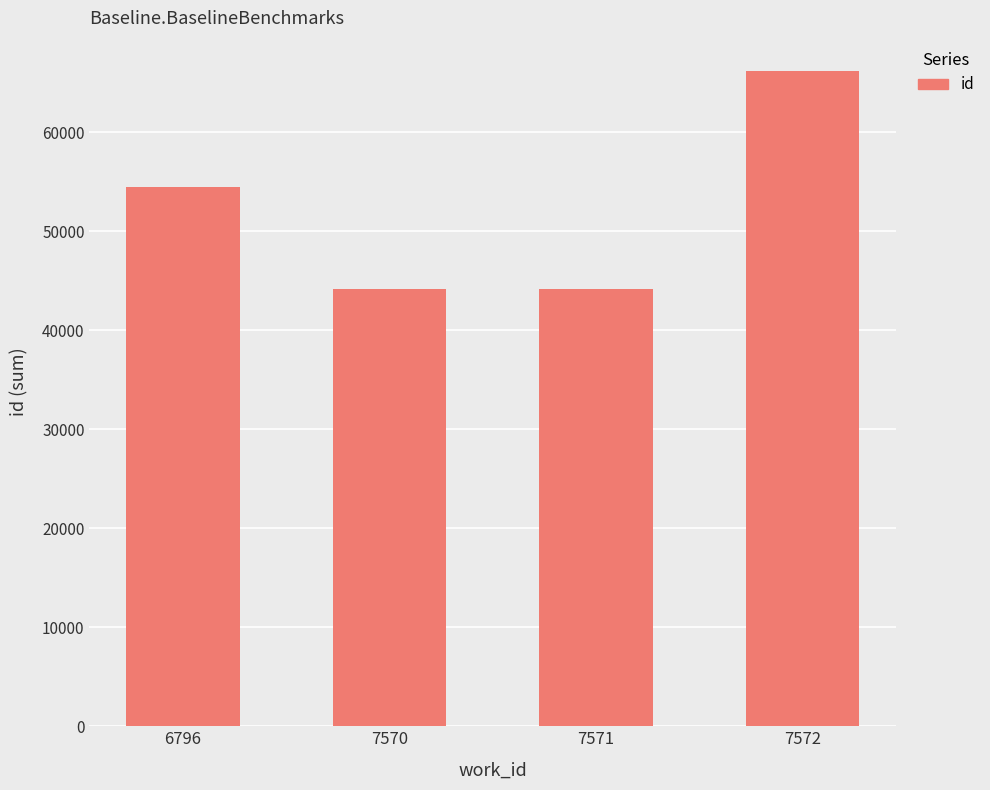

Between 7570 and 6796, which is larger?

6796